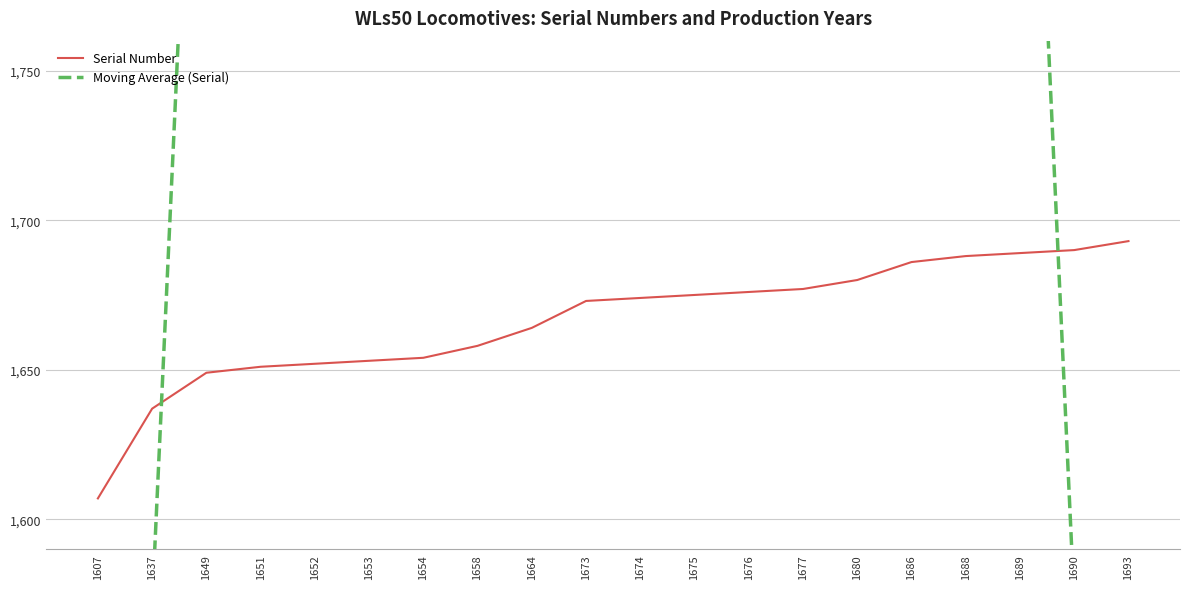

List the series in order of their overall mean, lowest first.

Serial Number, Moving Average (Serial)